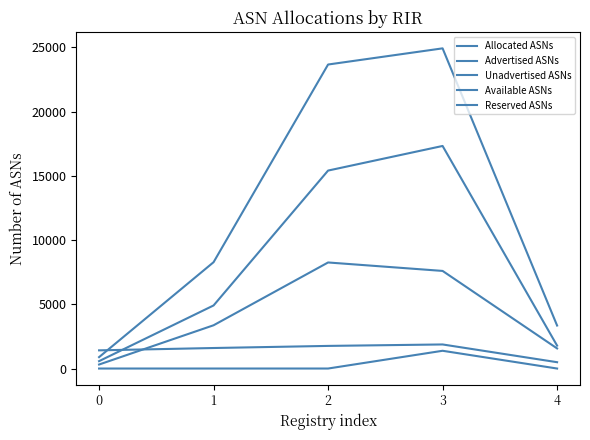

Which has a higher value, 0 or 1?

1